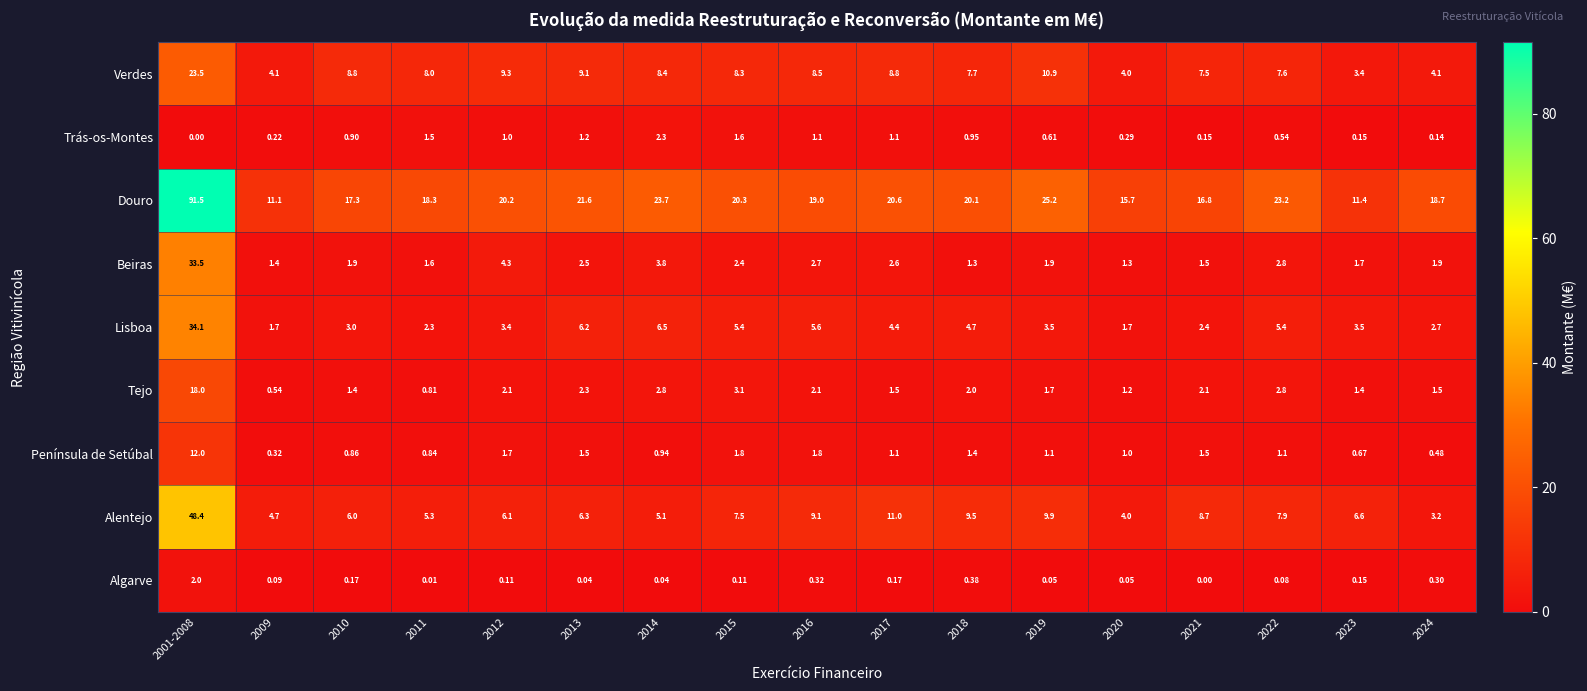

At how many categories does at least one series exceed 5?

17